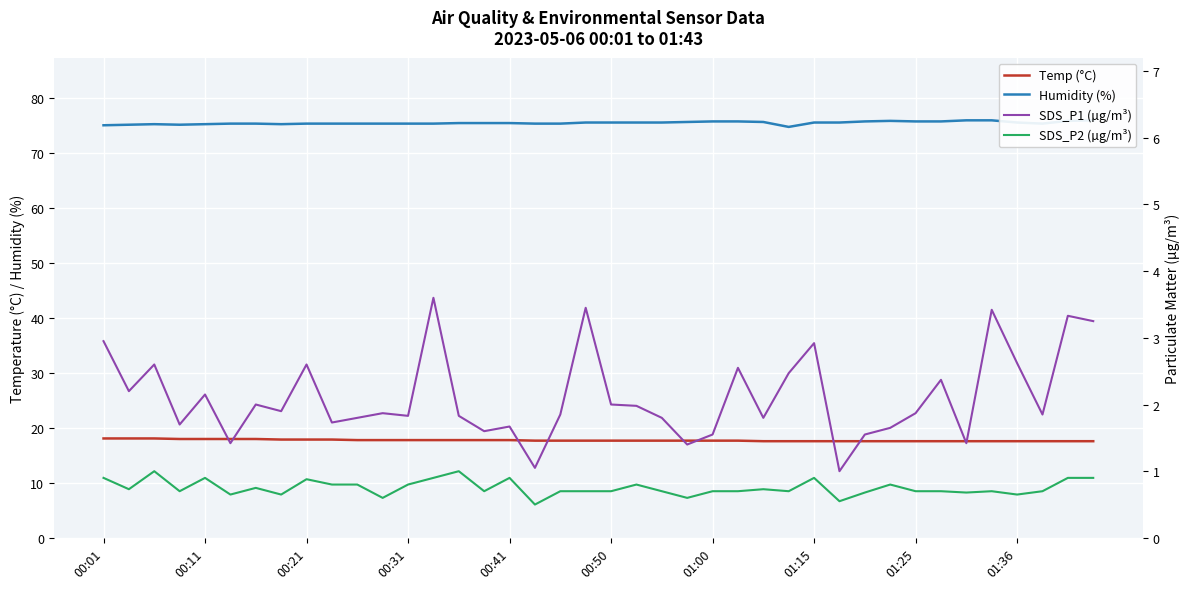

Reading left to right, transcribe all the data shown in this chart.

Temp (°C): 18.1	18.1	18.1	18.0	18.0	18.0	18.0	17.9	17.9	17.9	17.8	17.8	17.8	17.8	17.8	17.8	17.8	17.7	17.7	17.7	17.7	17.7	17.7	17.7	17.7	17.7	17.6	17.6	17.6	17.6	17.6	17.6	17.6	17.6	17.6	17.6	17.6	17.6	17.6	17.6
Humidity (%): 75.1	75.2	75.3	75.2	75.3	75.4	75.4	75.3	75.4	75.4	75.4	75.4	75.4	75.4	75.5	75.5	75.5	75.4	75.4	75.6	75.6	75.6	75.6	75.7	75.8	75.8	75.7	74.8	75.6	75.6	75.8	75.9	75.8	75.8	76.0	76.0	75.6	75.4	75.9	76.0
SDS_P1 (µg/m³): 3.0	2.2	2.6	1.7	2.1	1.4	2.0	1.9	2.6	1.7	1.8	1.9	1.8	3.6	1.8	1.6	1.7	1.1	1.9	3.5	2.0	2.0	1.8	1.4	1.6	2.5	1.8	2.5	2.9	1.0	1.6	1.6	1.9	2.4	1.4	3.4	2.6	1.9	3.3	3.2
SDS_P2 (µg/m³): 0.9	0.7	1.0	0.7	0.9	0.7	0.8	0.7	0.9	0.8	0.8	0.6	0.8	0.9	1.0	0.7	0.9	0.5	0.7	0.7	0.7	0.8	0.7	0.6	0.7	0.7	0.7	0.7	0.9	0.6	0.7	0.8	0.7	0.7	0.7	0.7	0.7	0.7	0.9	0.9